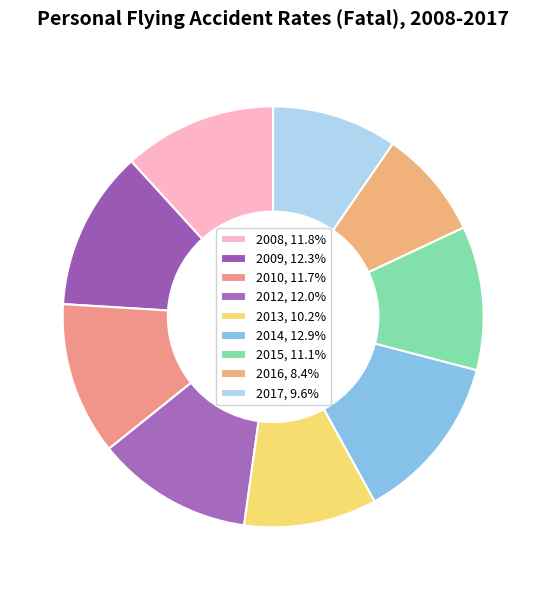

Which slice is the smallest?

2016